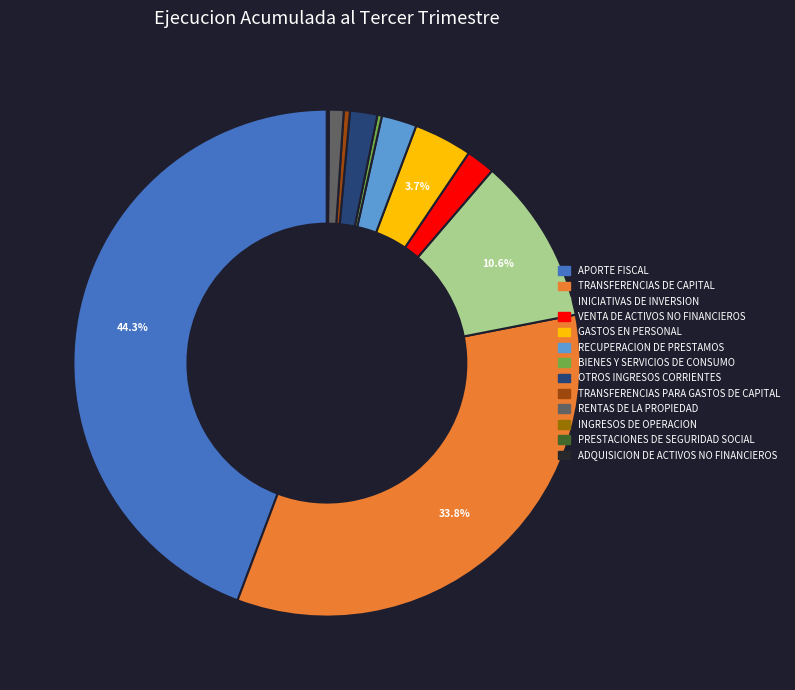

Does GASTOS EN PERSONAL account for over 50% of the chart?

No